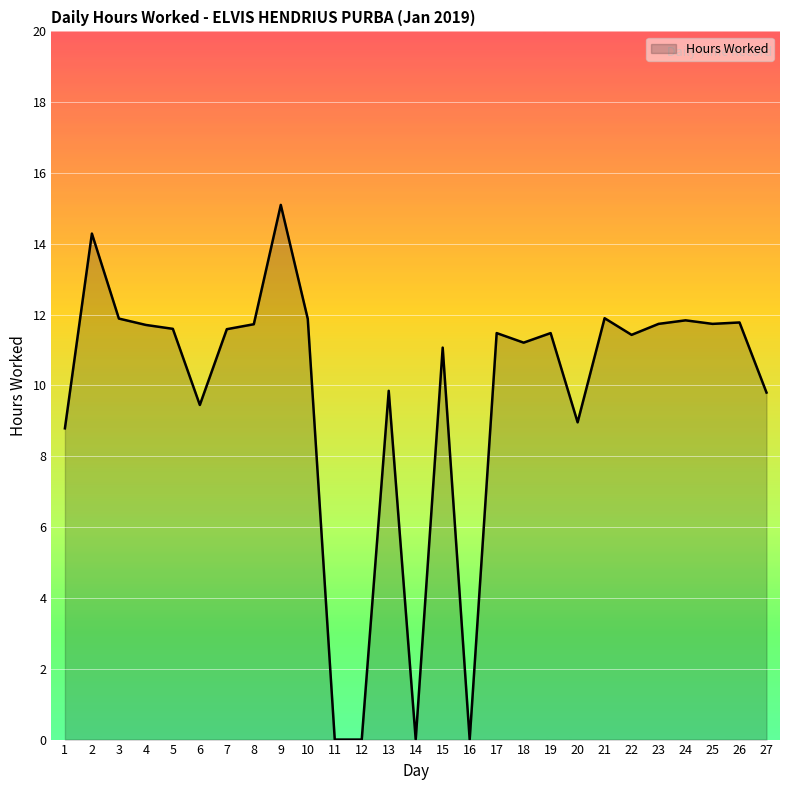

The chart shows a value of 1.9 at 1. True or false?

False